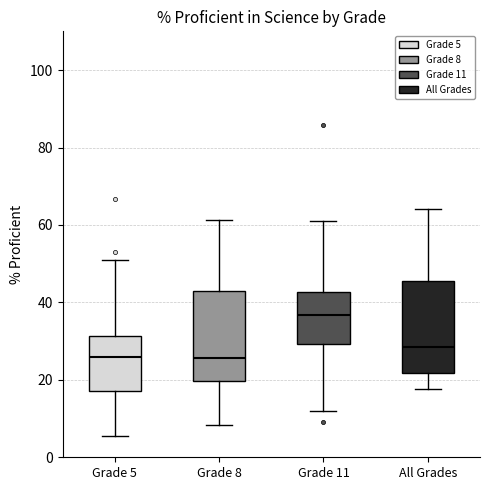

Reading left to right, read every box against the y-axis: the position of its median line, the range the box covers, and the ends of its whiskers. The values are not printed on the chart, so give them approximately, as read against the axis.

Grade 5: median 26, box 18 to 32, whiskers 6 to 52
Grade 8: median 26, box 20 to 42, whiskers 8 to 62
Grade 11: median 36, box 30 to 42, whiskers 12 to 60
All Grades: median 28, box 22 to 46, whiskers 18 to 64